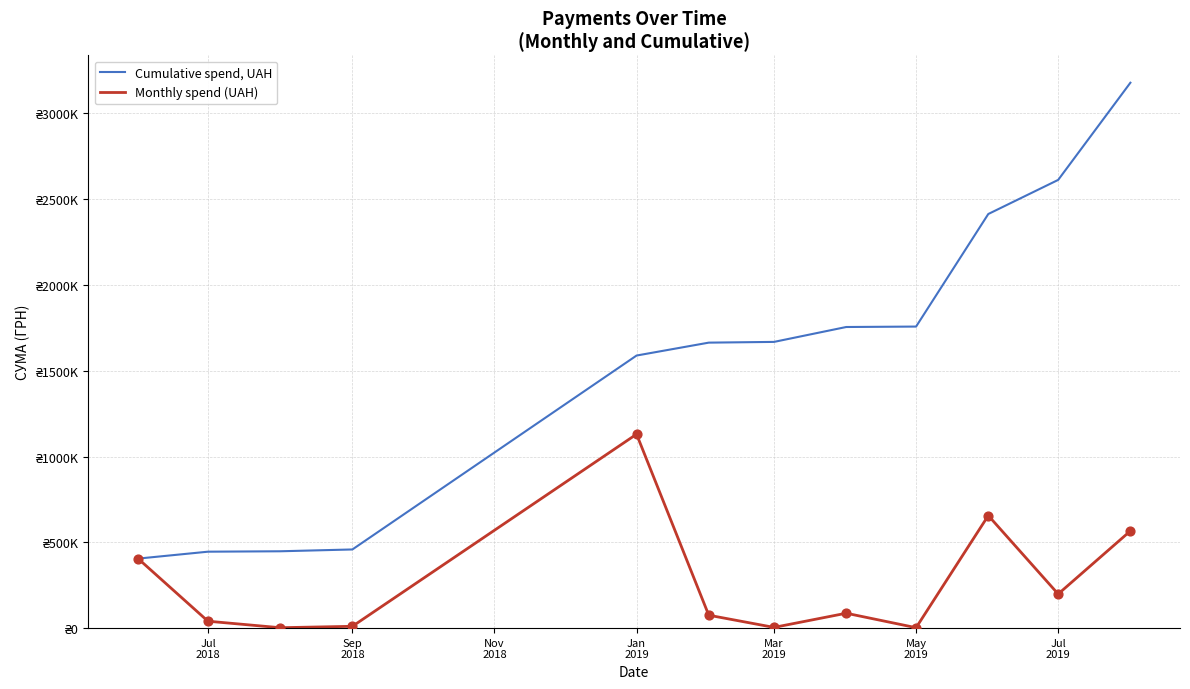

Which series has the largest total across all categories?

Cumulative spend, UAH